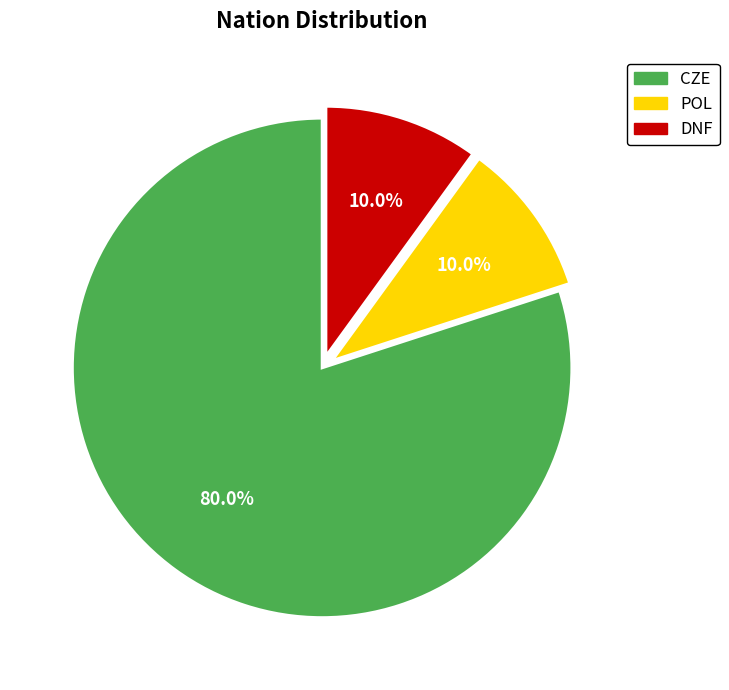

Combined, do DNF and POL account for over 50%?

No